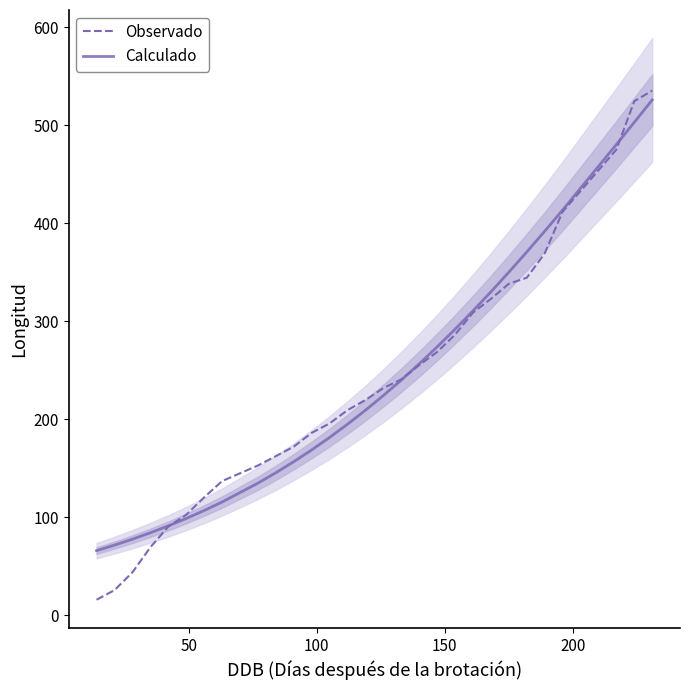

What is the lowest value of the Observado series?

15.9